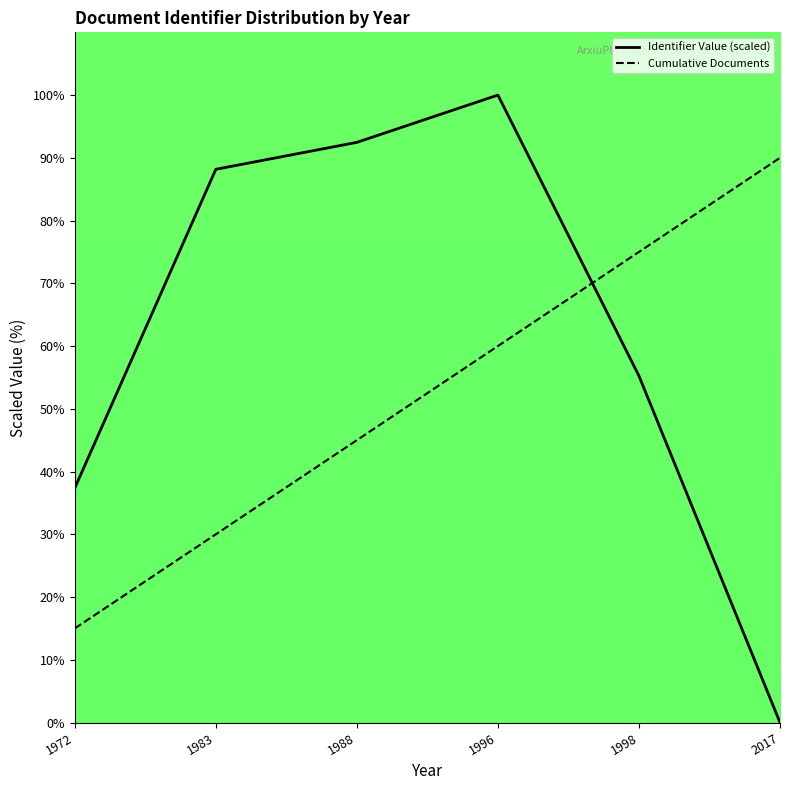

The Identifier Value (scaled) series shows 0.0 at 2017. True or false?

True